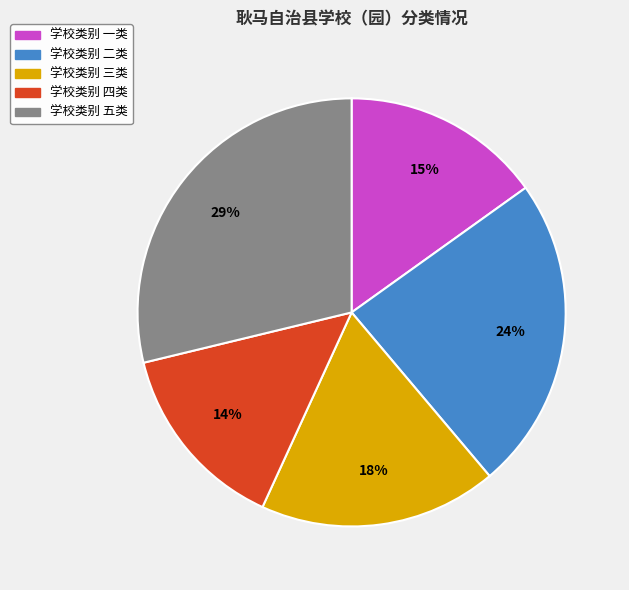

To the nearest percent, what is the average slice percentage?

20%